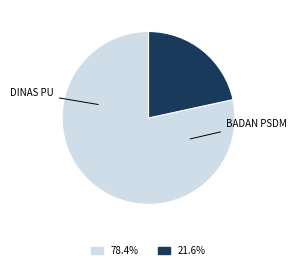

Does any single category account for the majority?

Yes